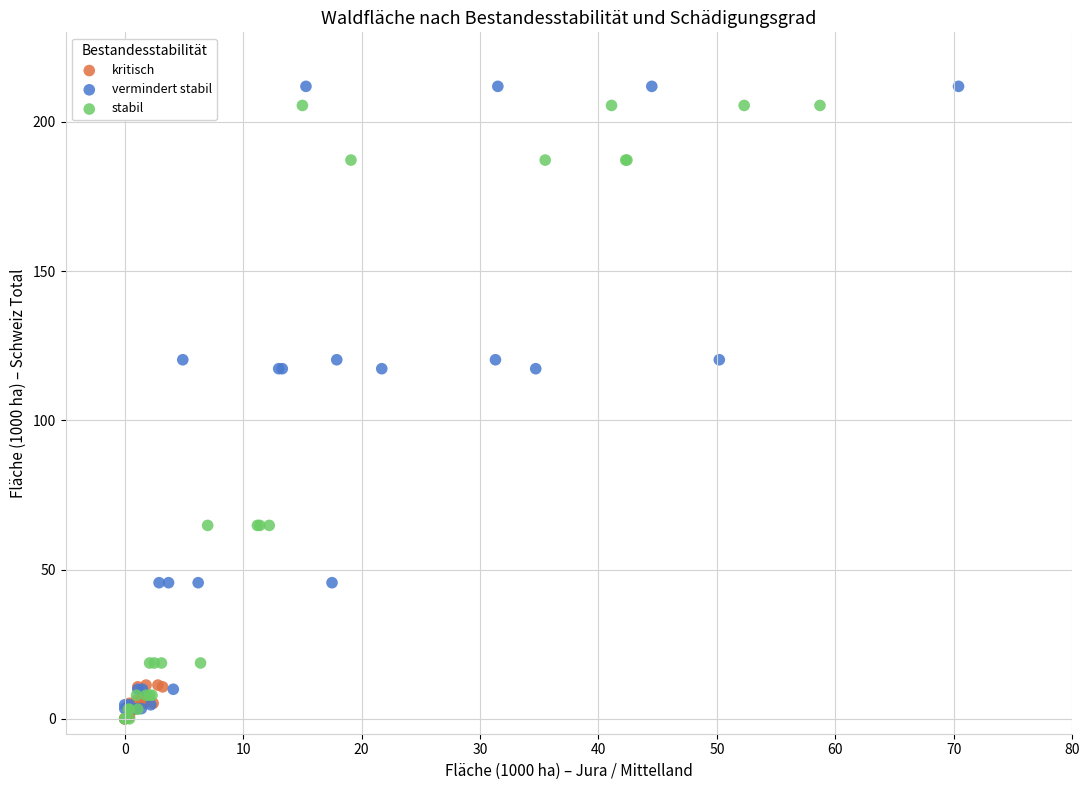

What are all the series names shown in the legend?

kritisch, vermindert stabil, stabil